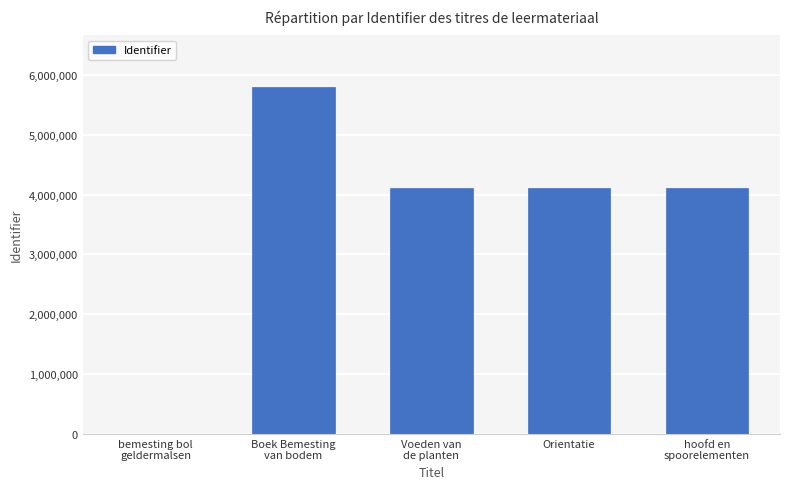

What is the change in value from Voeden van
de planten to hoofd en
spoorelementen?

-1